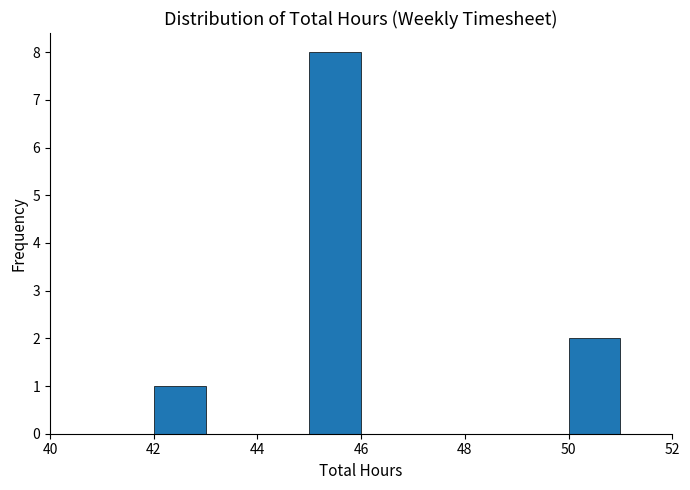

Reading left to right, transcribe this chart: for each bar, give the range it covers on the x-axis and its height. The values are not printed on the chart, so give them approximately, as read against the axis.

40 to 41: 0
41 to 42: 0
42 to 43: 1
43 to 44: 0
44 to 45: 0
45 to 46: 8
46 to 47: 0
47 to 48: 0
48 to 49: 0
49 to 50: 0
50 to 51: 2
51 to 52: 0